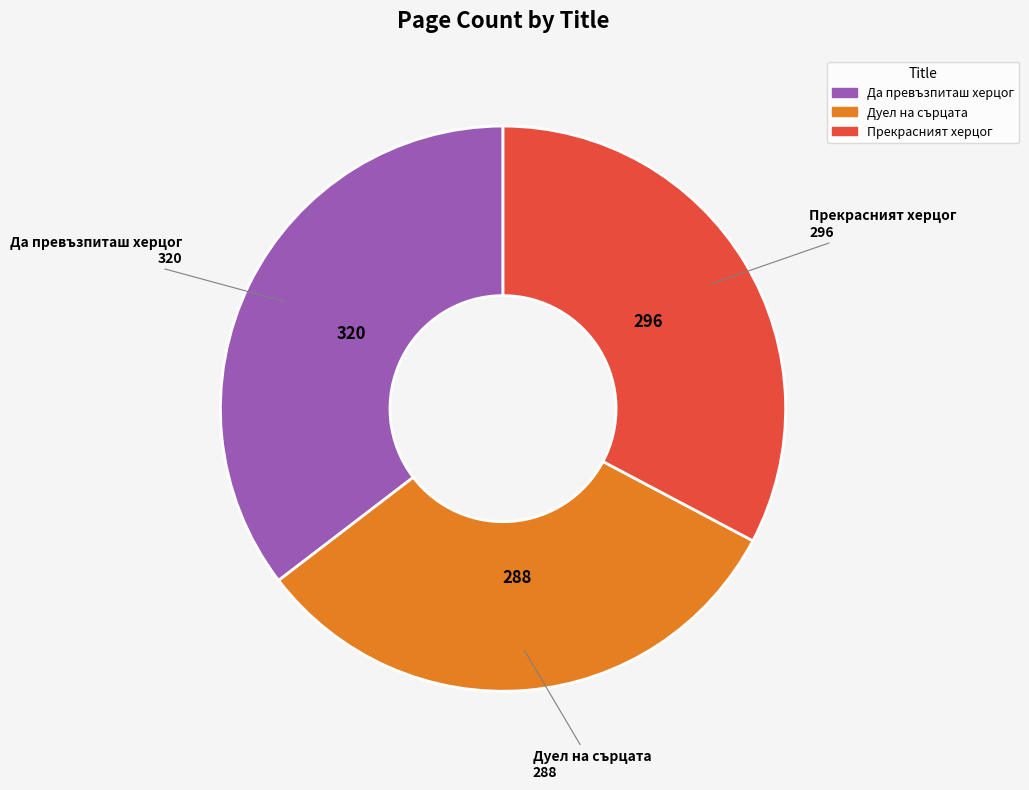

Combined, do Прекрасният херцог and Да превъзпиташ херцог account for over 50%?

Yes